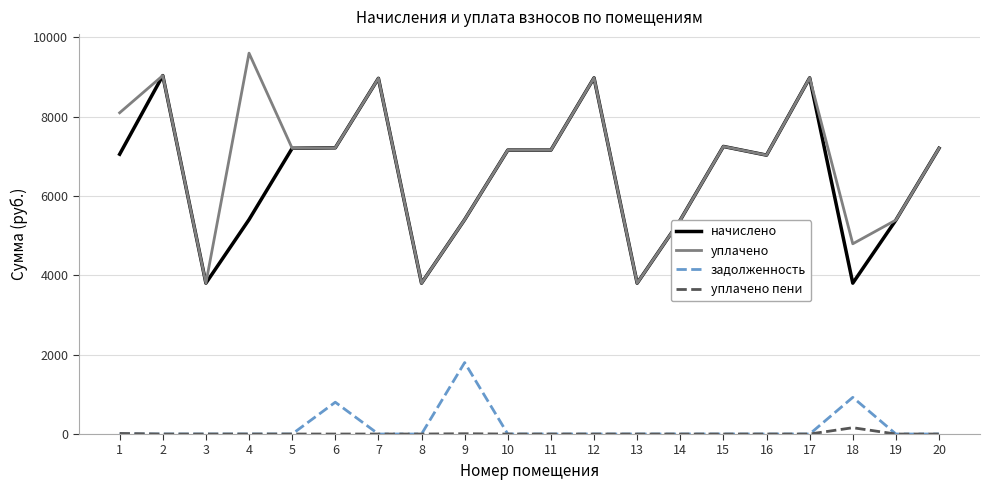

What is the minimum value for начислено?

3801.6